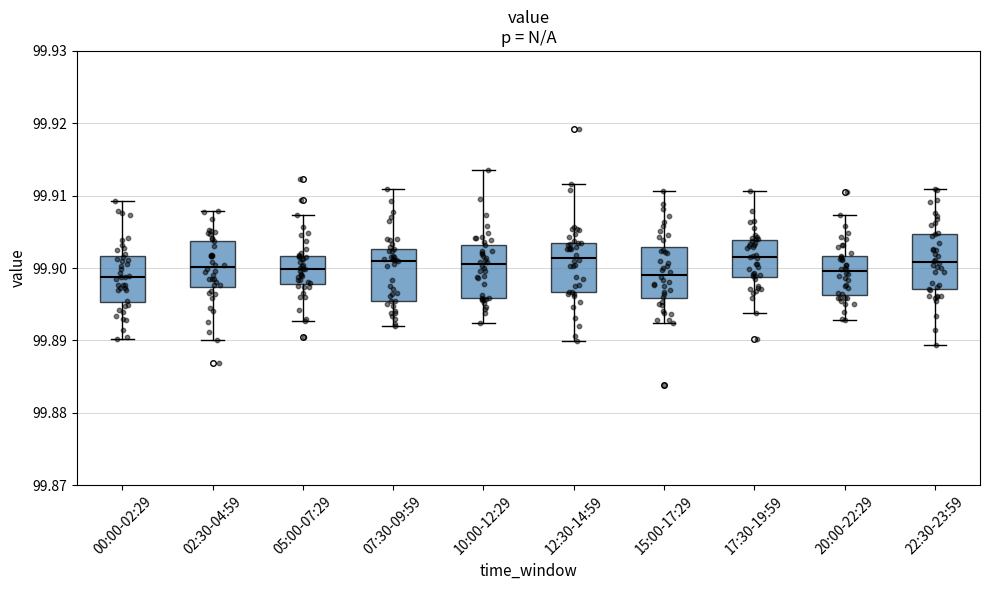

Reading left to right, read every box against the y-axis: the position of its median line, the range the box covers, and the ends of its whiskers. The values are not printed on the chart, so give them approximately, as read against the axis.

00:00-02:29: median 99.899, box 99.895 to 99.902, whiskers 99.890 to 99.909
02:30-04:59: median 99.900, box 99.897 to 99.904, whiskers 99.890 to 99.908
05:00-07:29: median 99.900, box 99.898 to 99.902, whiskers 99.893 to 99.907
07:30-09:59: median 99.901, box 99.895 to 99.903, whiskers 99.892 to 99.911
10:00-12:29: median 99.901, box 99.896 to 99.903, whiskers 99.892 to 99.914
12:30-14:59: median 99.901, box 99.897 to 99.904, whiskers 99.890 to 99.912
15:00-17:29: median 99.899, box 99.896 to 99.903, whiskers 99.892 to 99.911
17:30-19:59: median 99.901, box 99.899 to 99.904, whiskers 99.894 to 99.911
20:00-22:29: median 99.900, box 99.896 to 99.902, whiskers 99.893 to 99.907
22:30-23:59: median 99.901, box 99.897 to 99.905, whiskers 99.889 to 99.911